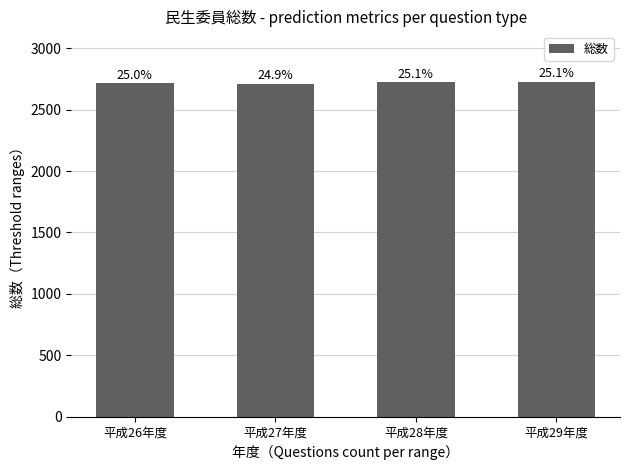

What is the sum of all values?

10885